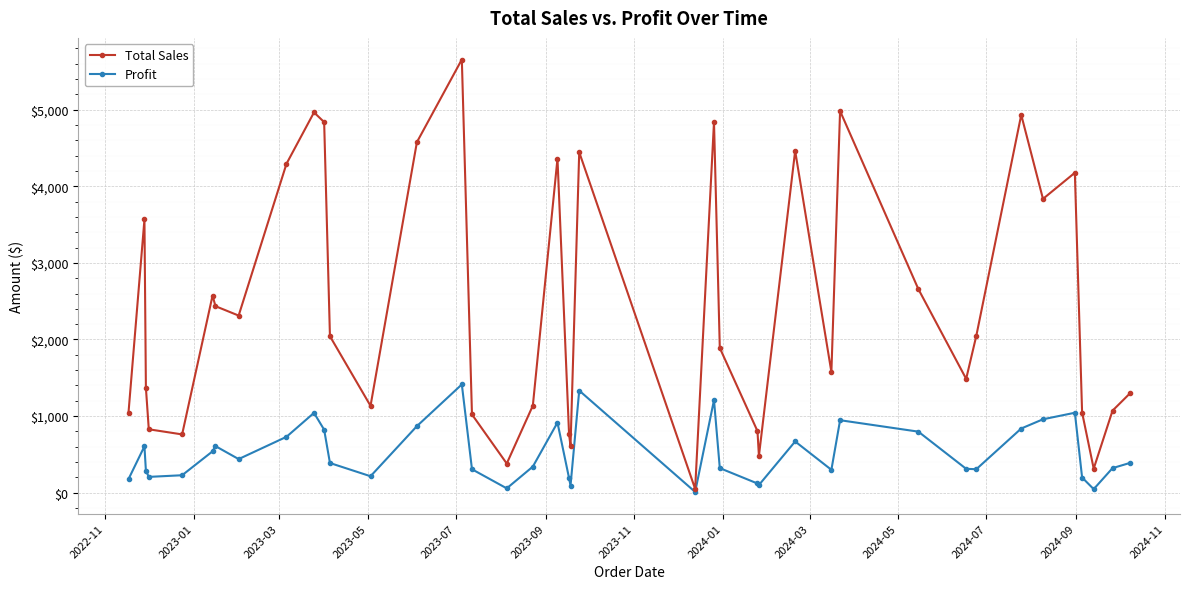

Rank the series by their maximum value, from lowest to highest.

Profit, Total Sales